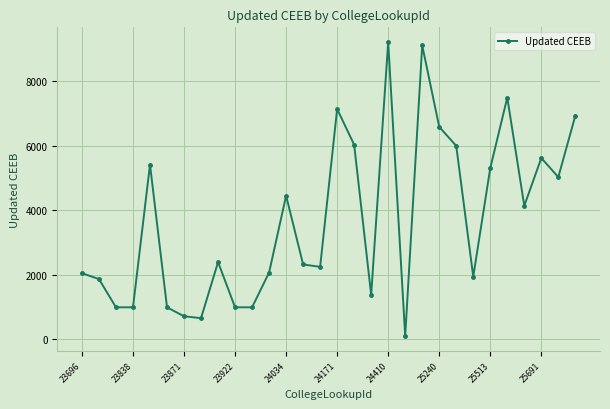

How many lines are shown in the chart?

1